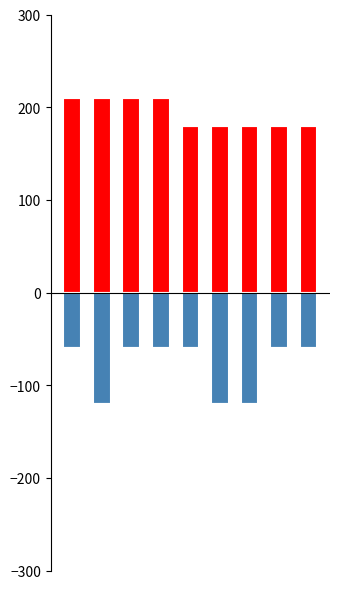

What is the maximum value shown in the chart?

210